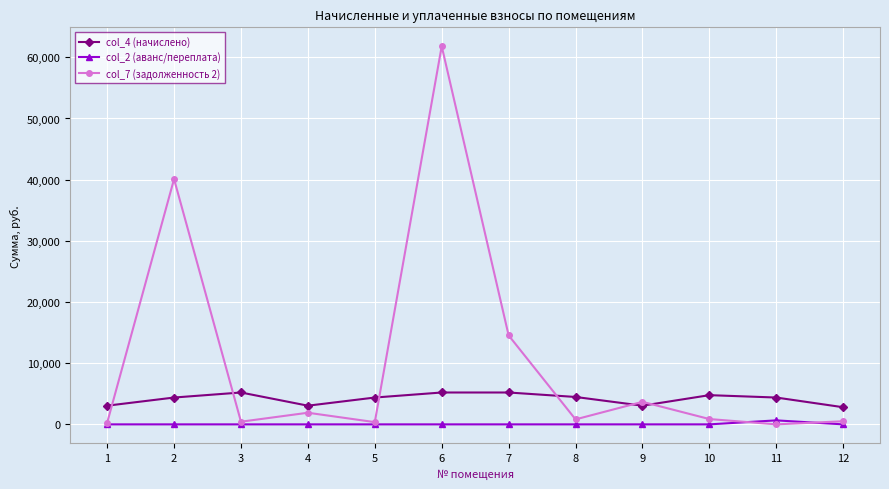

What is the difference between the highest and lowest values at 5?

4385.4